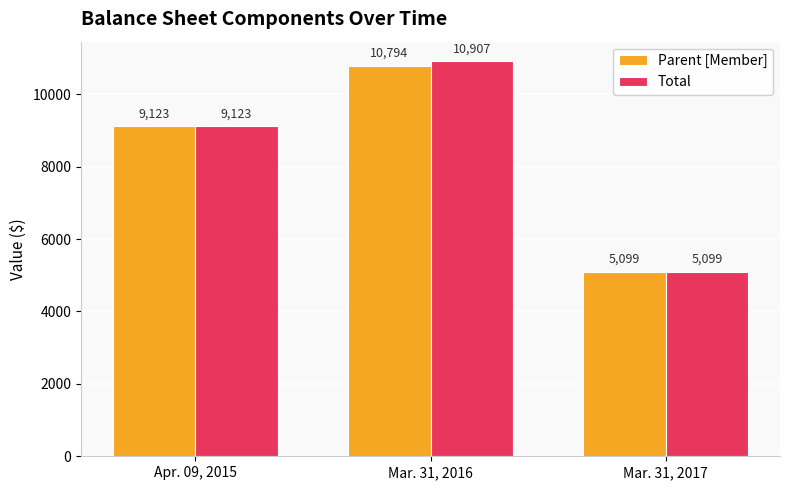

What position from the right is Mar. 31, 2016?

2